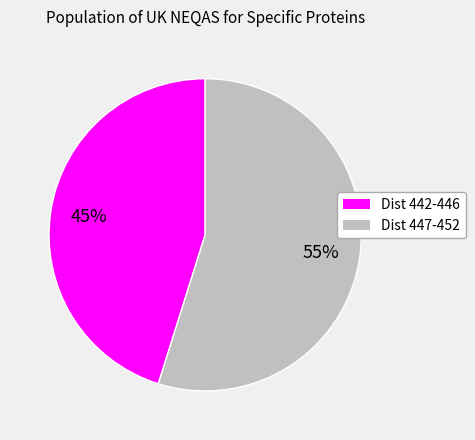

Is there any slice that represents more than half of the pie?

Yes